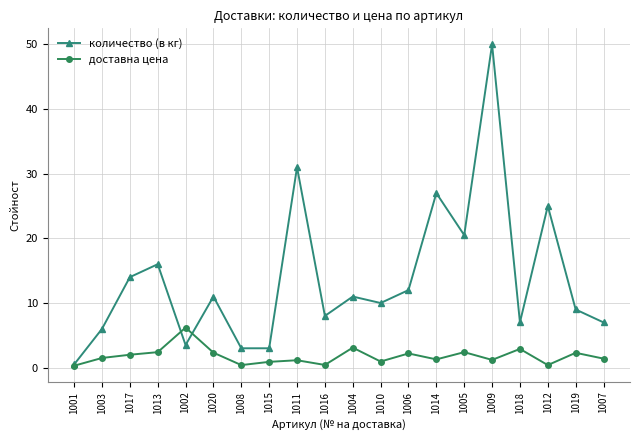

What is the value of the доставна цена point at the 5th from the left?

6.2